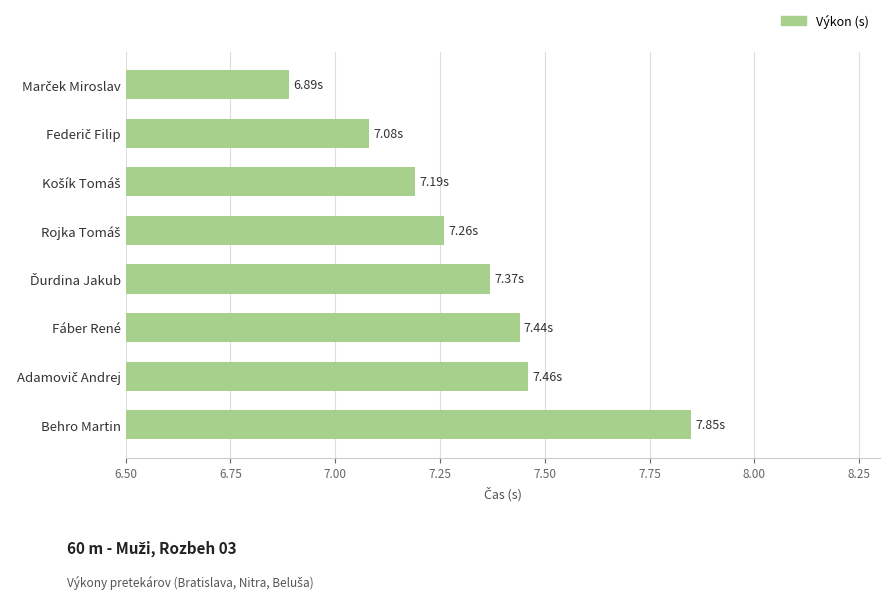

What is the change in value from Fáber René to Behro Martin?

+0.4